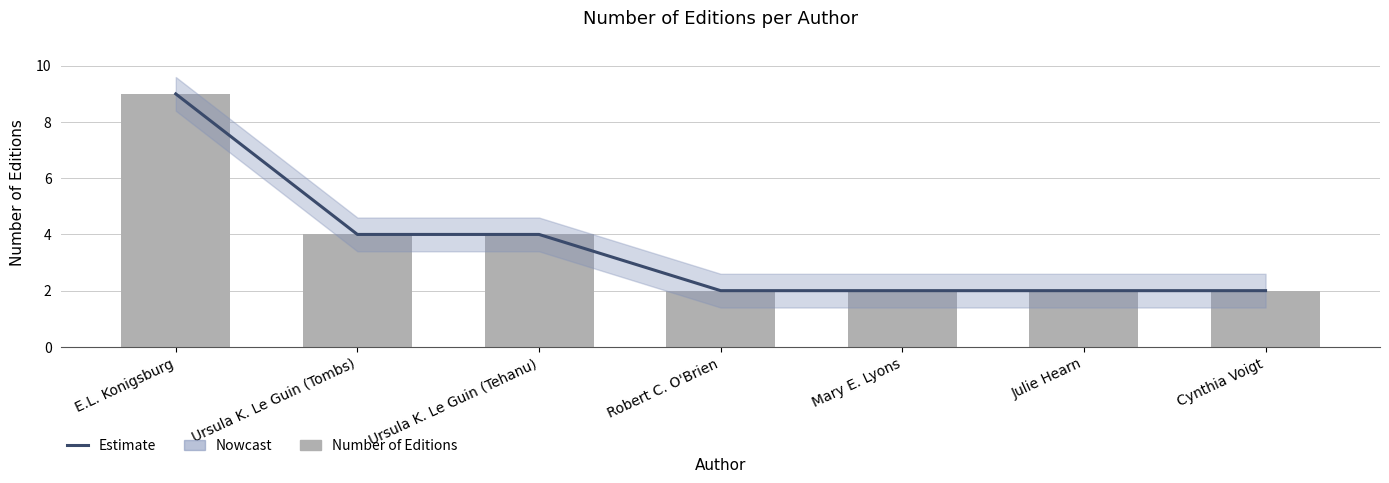

What is the difference between the maximum and minimum values in the Number of Editions series?

7